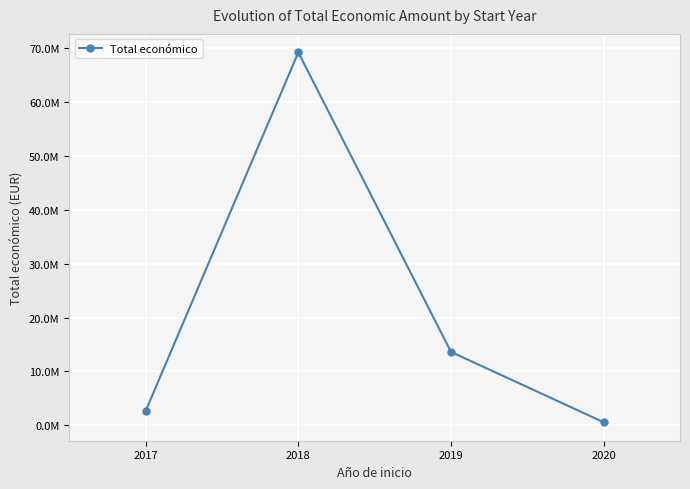

What is the minimum value shown in the chart?

599636